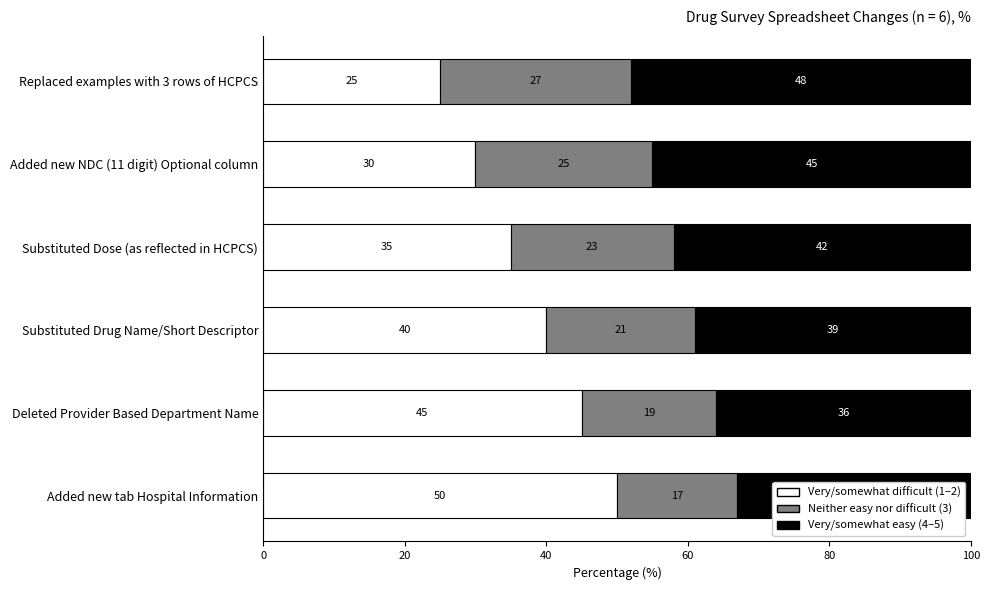

What is the total value across all series at Substituted Dose (as reflected in HCPCS)?

100